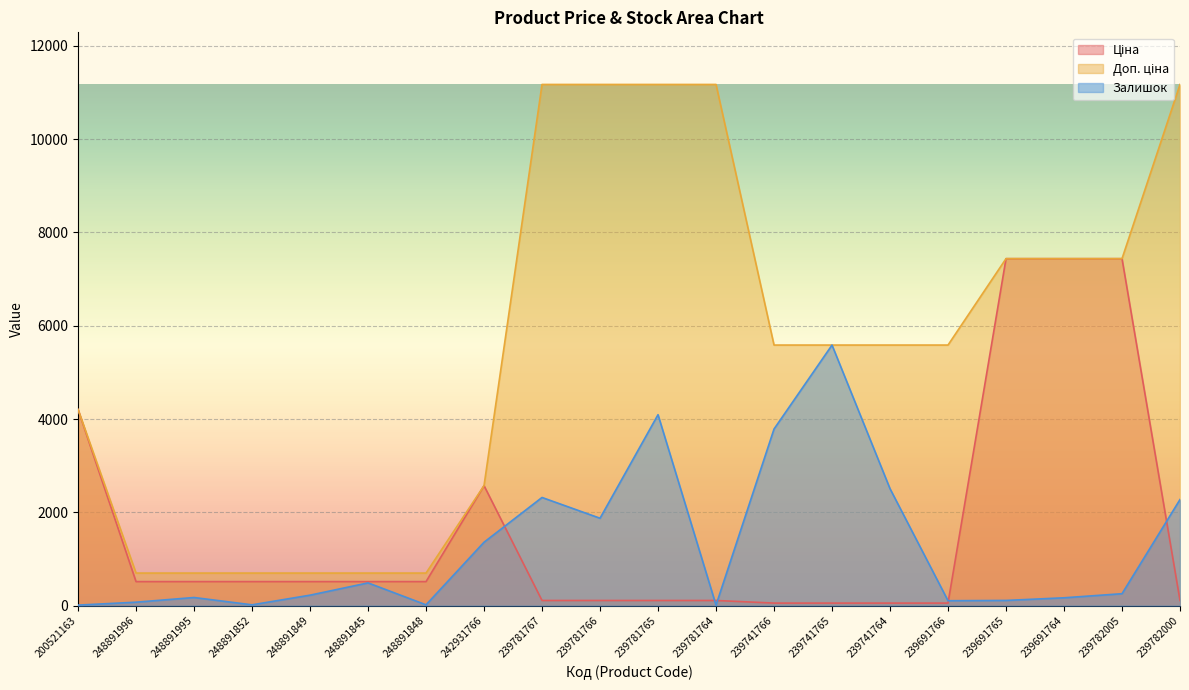

What is the label of the 7th point from the left?

248891848